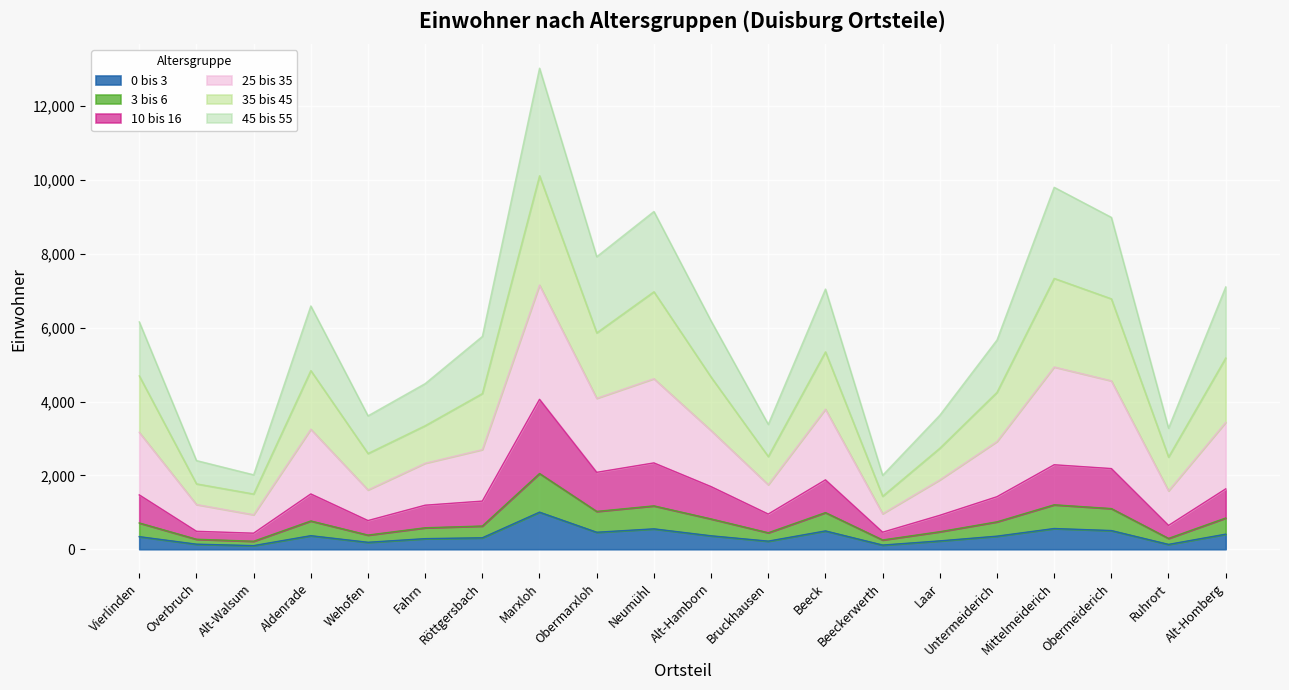

True or false: 25 bis 35 has more than 0 interior local peaks.

True